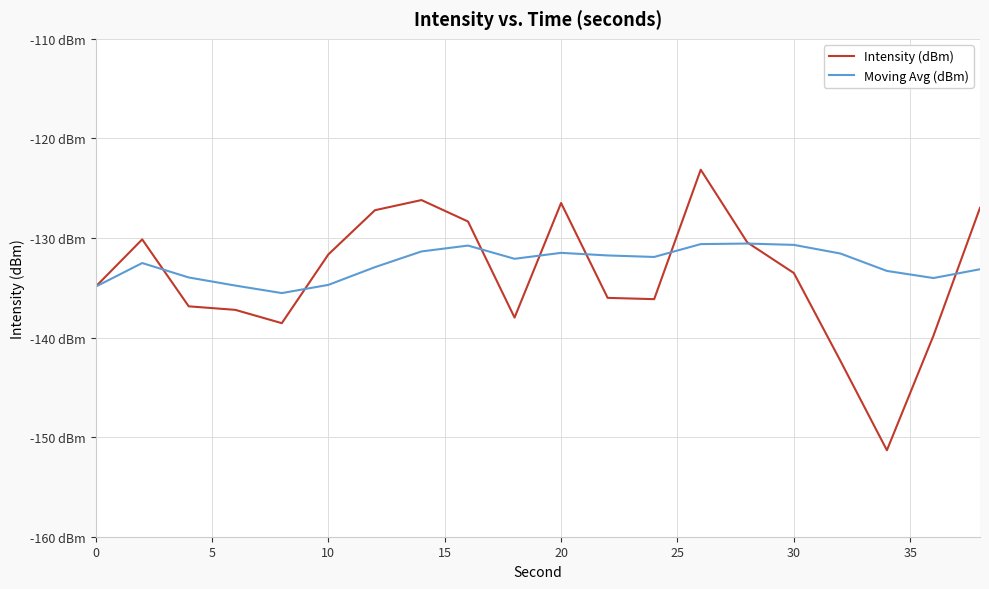

What are all the series names shown in the legend?

Intensity (dBm), Moving Avg (dBm)